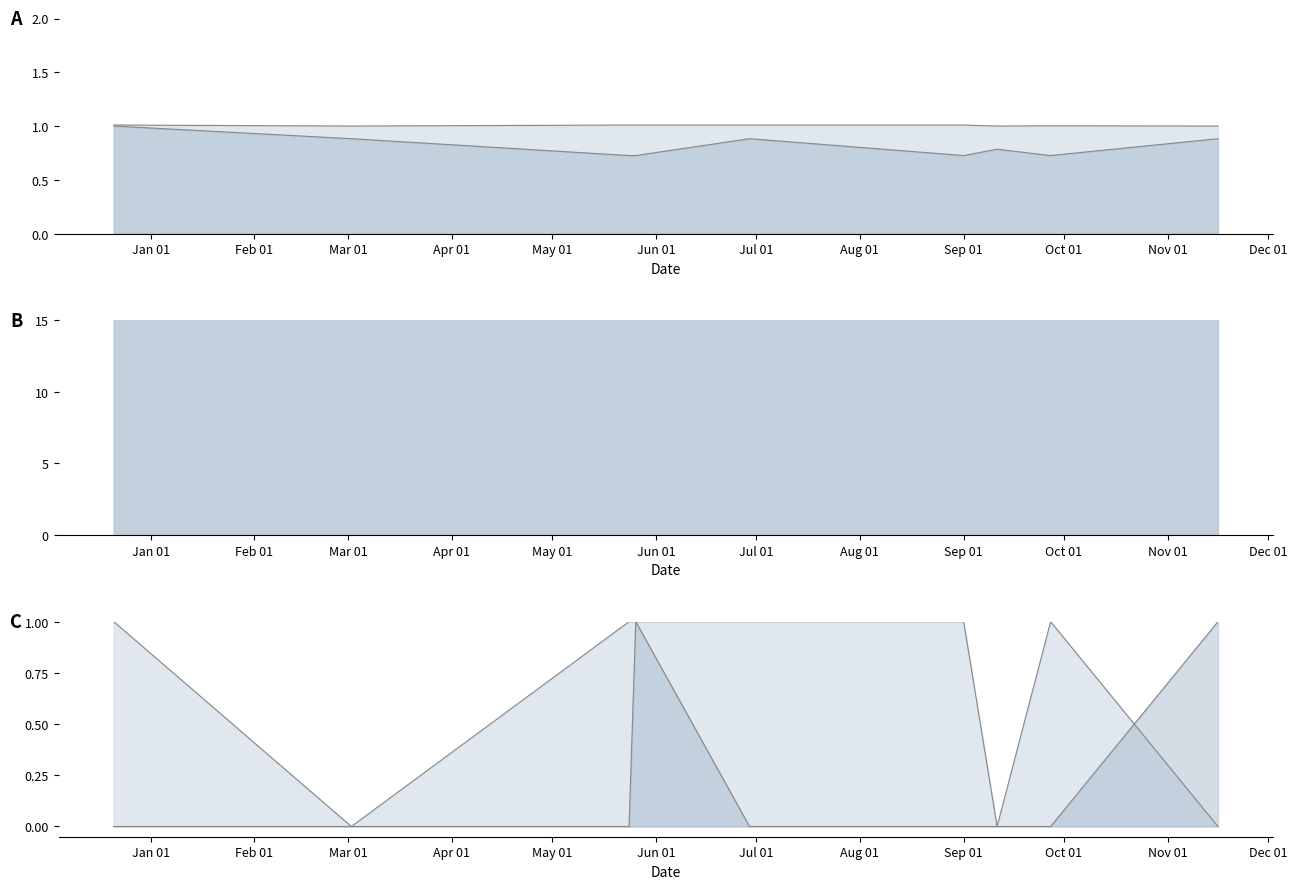

True or false: field44 line and voting line intersect in this chart.

False